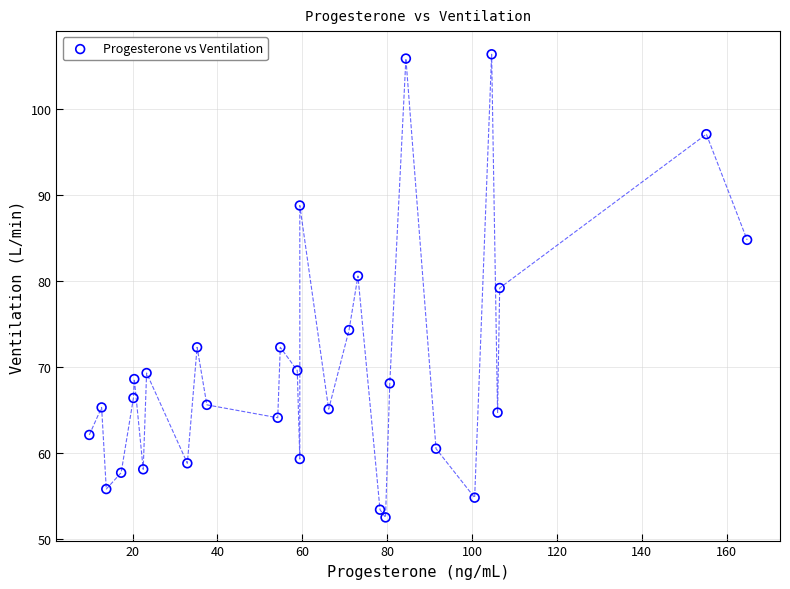

What is the range of Y values (max minus min)?

53.9